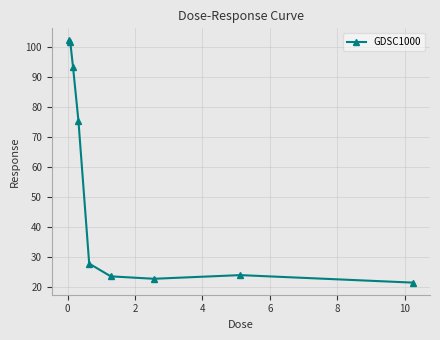

What is the minimum value shown in the chart?

21.5